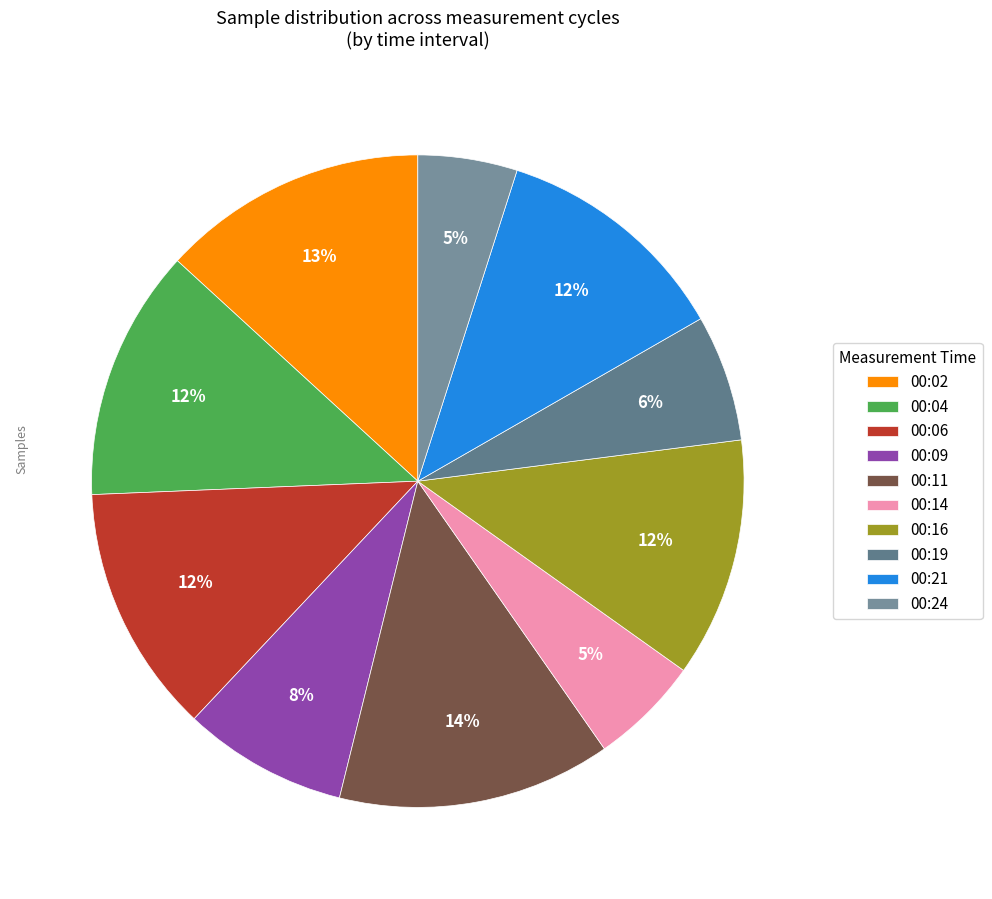

What percentage is the 00:24 slice, to the nearest percent?

5%